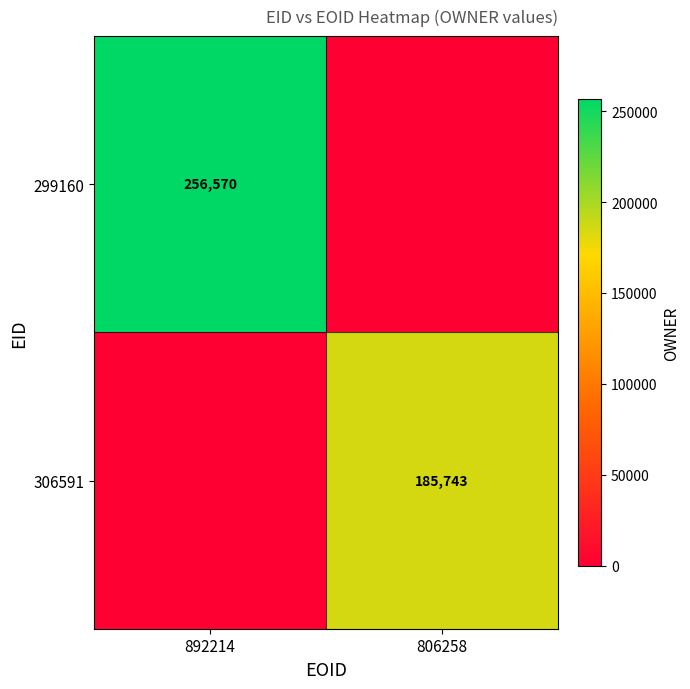

Is it true that 306591 equals 279768 at 806258?

False